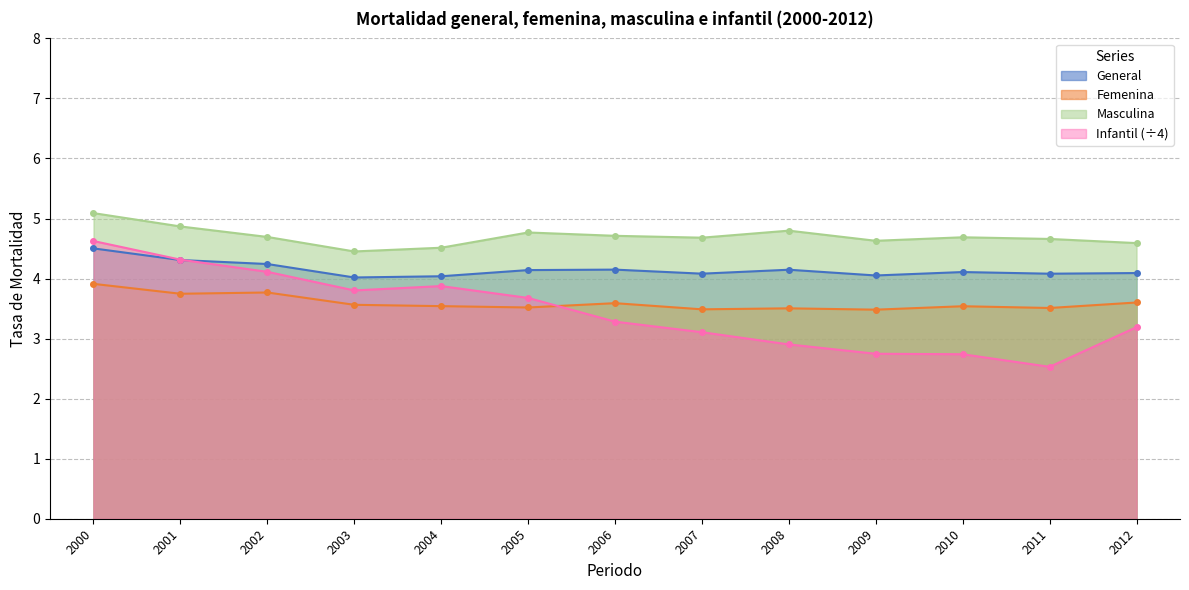

At how many categories does at least one series exceed 3?

13